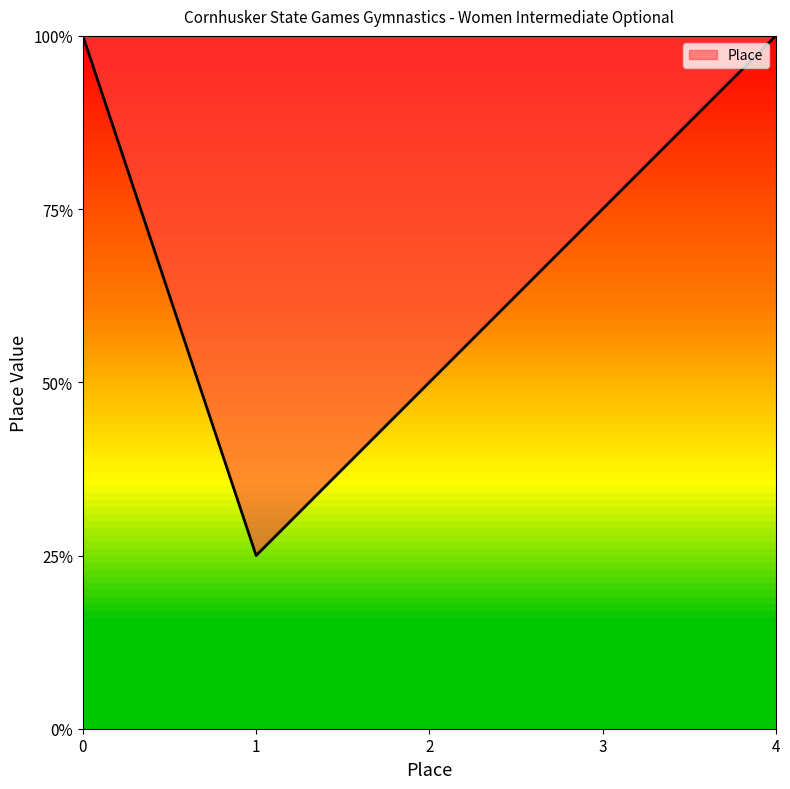

What is the change in value from 1 to 3?

+2